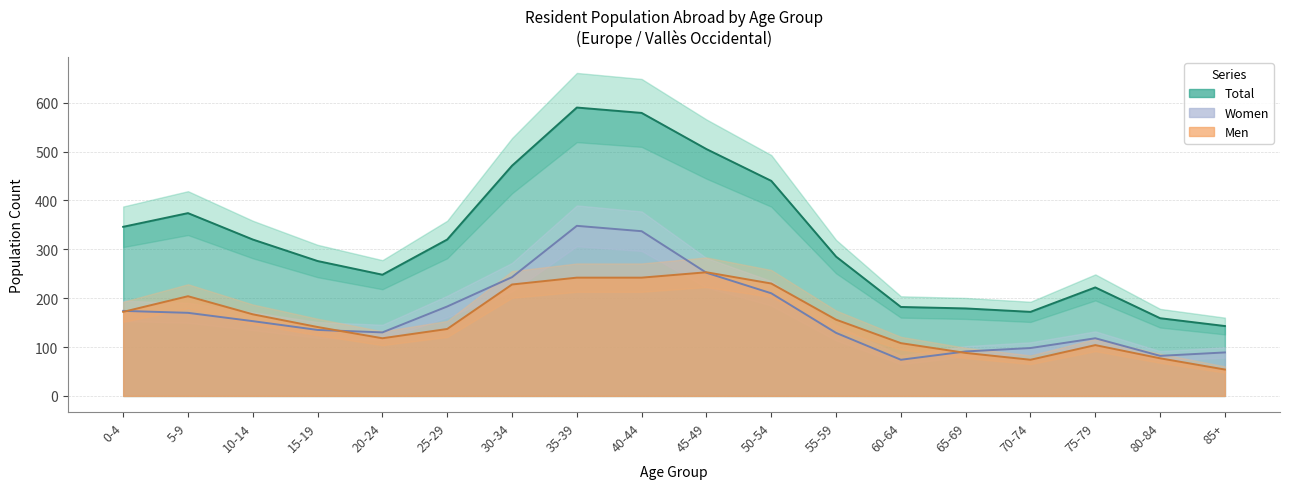

At how many categories does at least one series exceed 231?

12